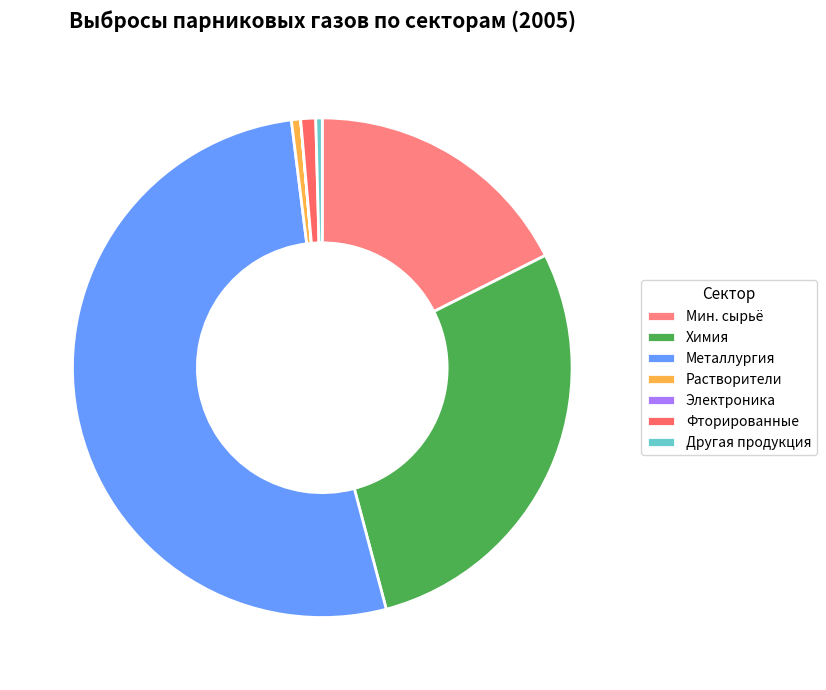

Count the number of slices in the pie.

7